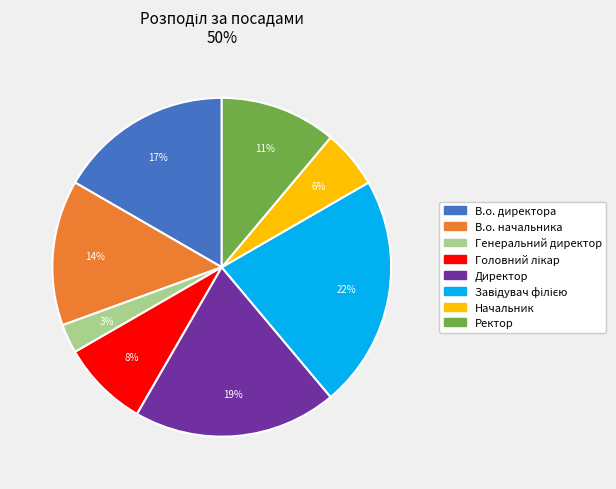

What is the smallest slice in the pie chart?

Генеральний директор